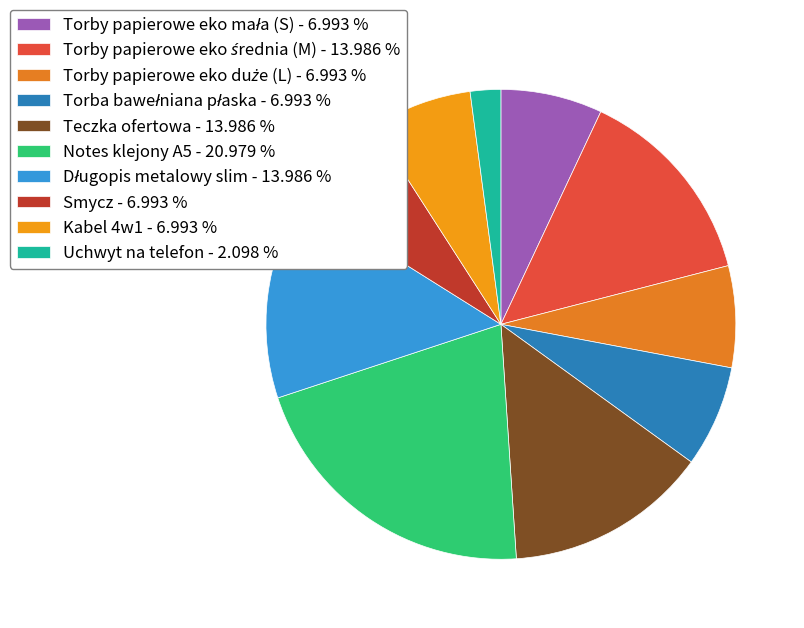

Which category has the biggest portion of the pie?

Notes klejony A5